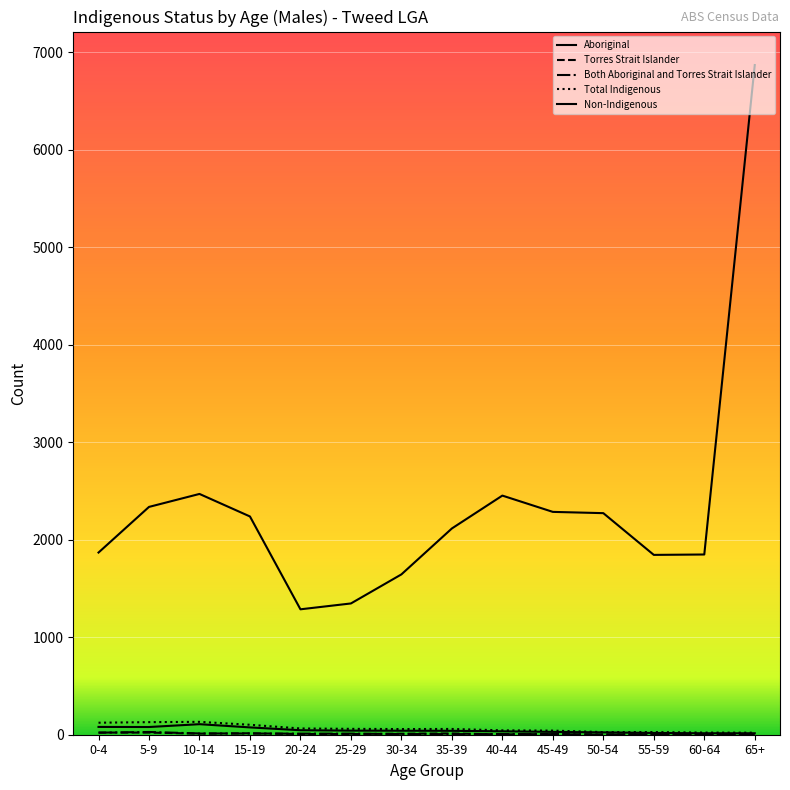

Reading left to right, transcribe all the data shown in this chart.

Aboriginal: 0-4=80	5-9=79	10-14=108	15-19=75	20-24=46	25-29=42	30-34=41	35-39=40	40-44=35	45-49=29	50-54=24	55-59=18	60-64=15	65+=15
Torres Strait Islander: 0-4=22	5-9=22	10-14=11	15-19=15	20-24=7	25-29=7	30-34=10	35-39=13	40-44=3	45-49=7	50-54=3	55-59=4	60-64=4	65+=6
Both Aboriginal and Torres Strait Islander: 0-4=21	5-9=28	10-14=13	15-19=12	20-24=11	25-29=11	30-34=7	35-39=6	40-44=7	45-49=6	50-54=0	55-59=5	60-64=3	65+=0
Total Indigenous: 0-4=123	5-9=129	10-14=132	15-19=102	20-24=64	25-29=60	30-34=58	35-39=59	40-44=45	45-49=42	50-54=27	55-59=27	60-64=22	65+=21
Non-Indigenous: 0-4=1868	5-9=2336	10-14=2469	15-19=2238	20-24=1286	25-29=1346	30-34=1644	35-39=2115	40-44=2452	45-49=2285	50-54=2272	55-59=1844	60-64=1848	65+=6867